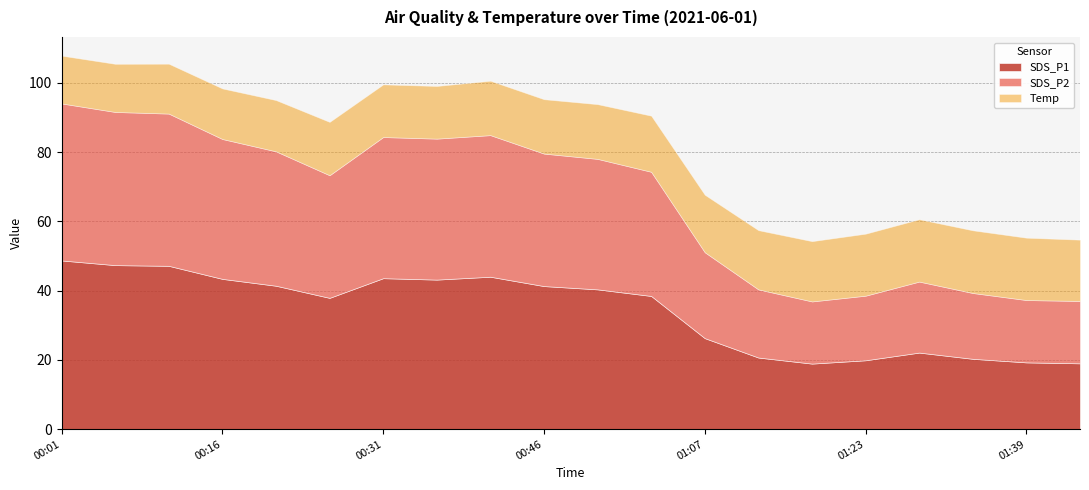

How many data points in SDS_P2 are less than 37?

10